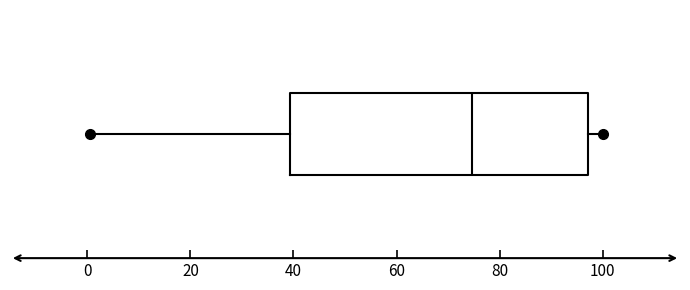

Read this box plot against the x-axis: the position of the median line, the range covered by the box, and the ends of both whiskers. The values are not printed on the chart, so give them approximately, as read against the axis.

median 74, box 40 to 98, whiskers 0 to 100